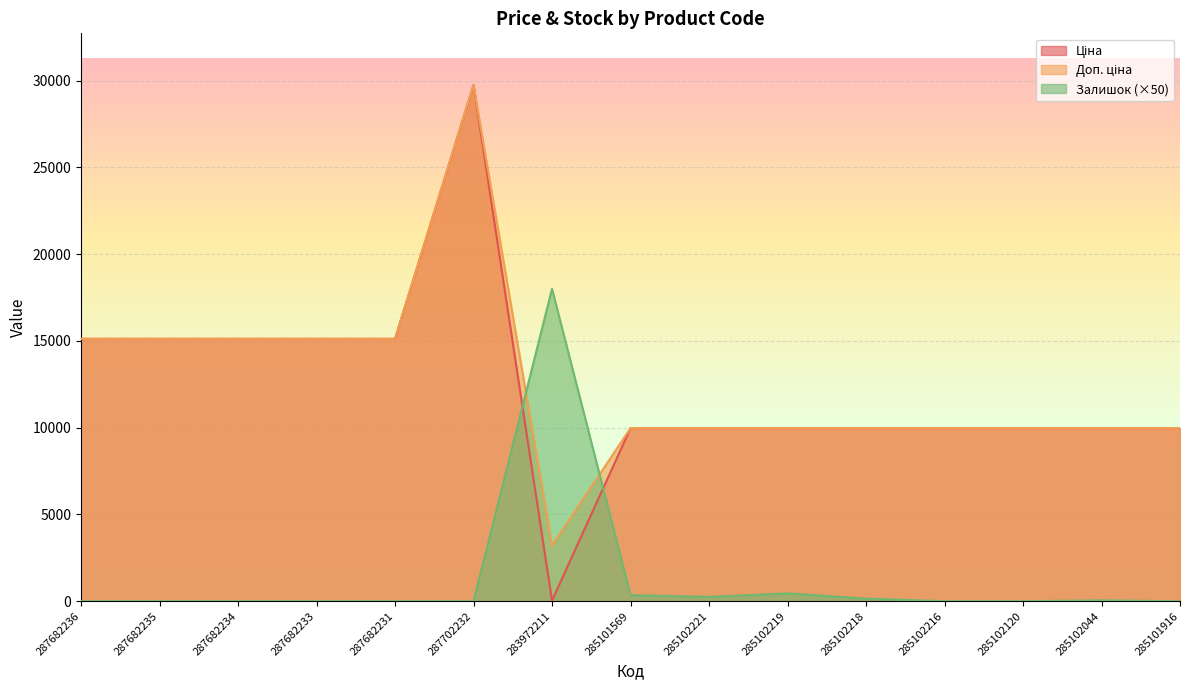

True or false: Ціна has more than 2 interior local peaks.

False